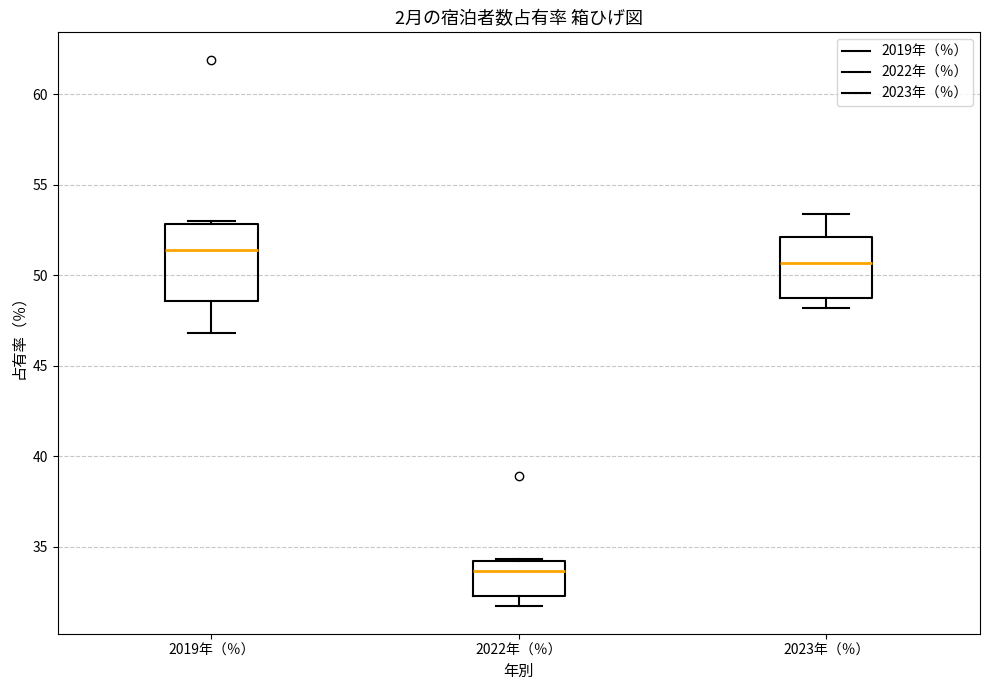

Comparing the boxes themselves (not the whiskers), which one is the tallest?

2019年（％）